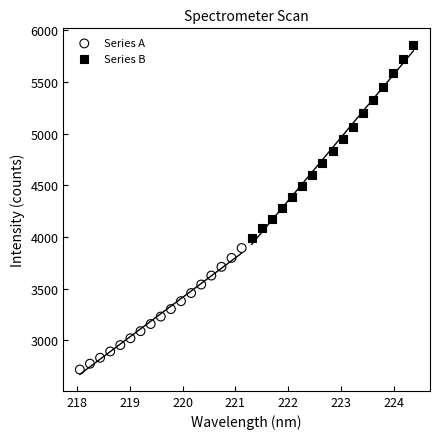

Which series contains the highest Y value?

Series B